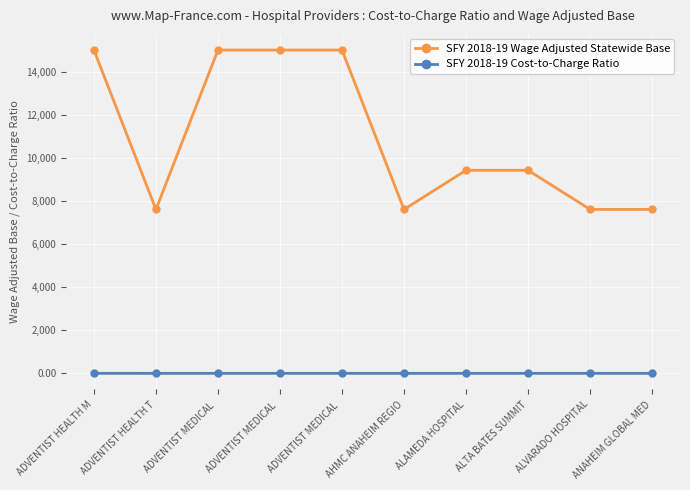

At how many categories does at least one series exceed 1243?

10